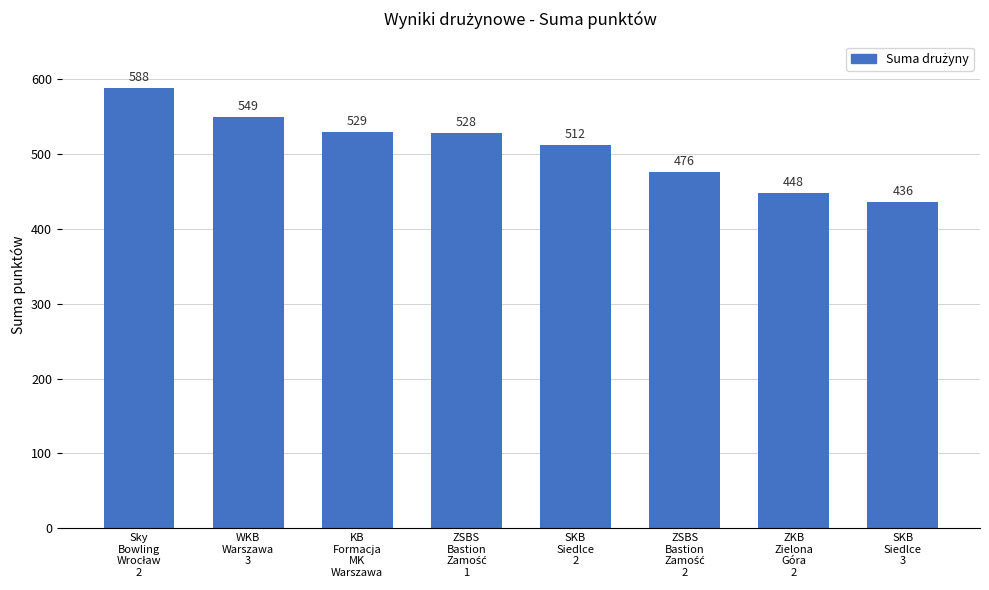

True or false: the data shows 512 at SKB
Siedlce
2.

True